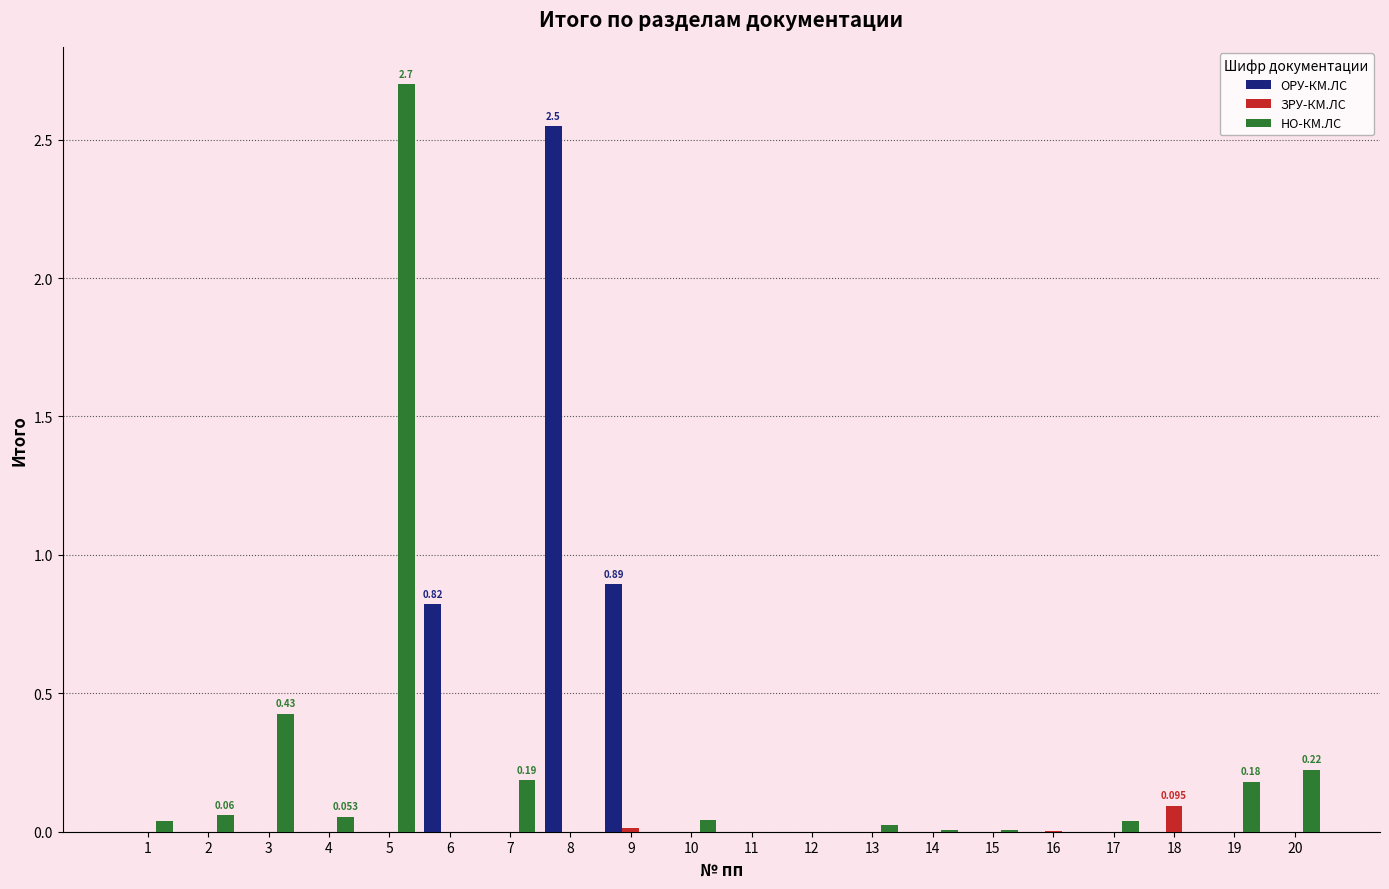

Is the value of ОРУ-КМ.ЛС at 12 greater than the value of НО-КМ.ЛС at 19?

No